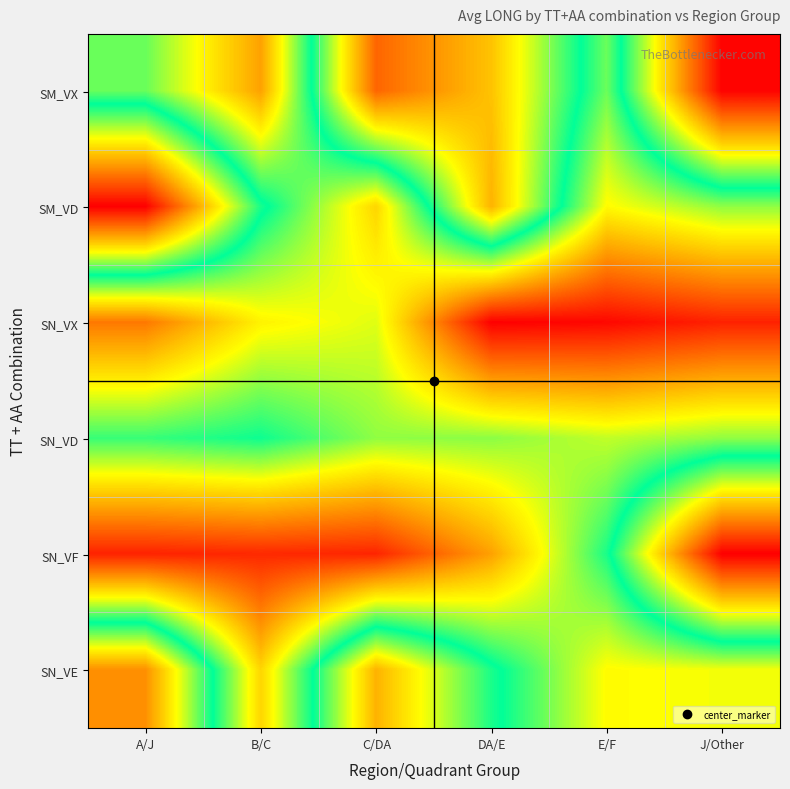

How many distinct data groups are displayed?

6